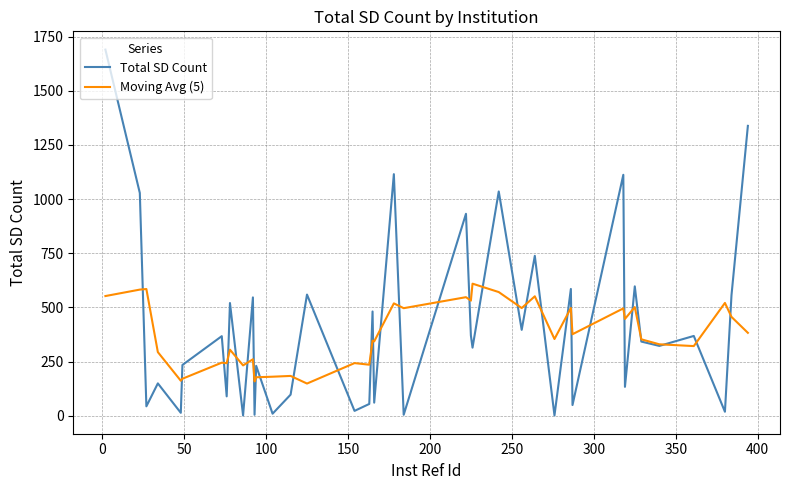

What is the highest value of the Moving Avg (5) series?

609.4